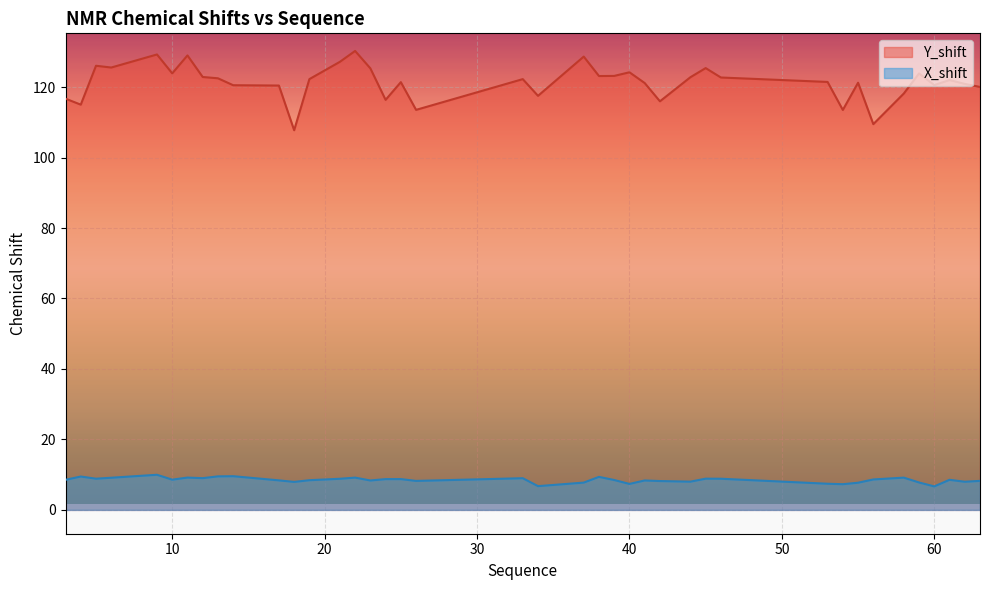

The Y_shift series shows 107.8 at 18. True or false?

True